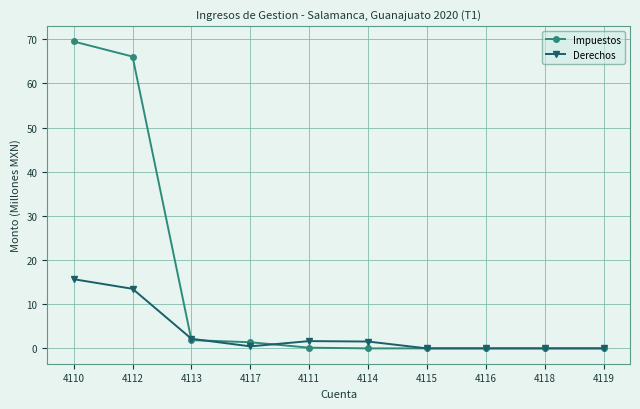

Is this an area chart (filled region under the line)?

No